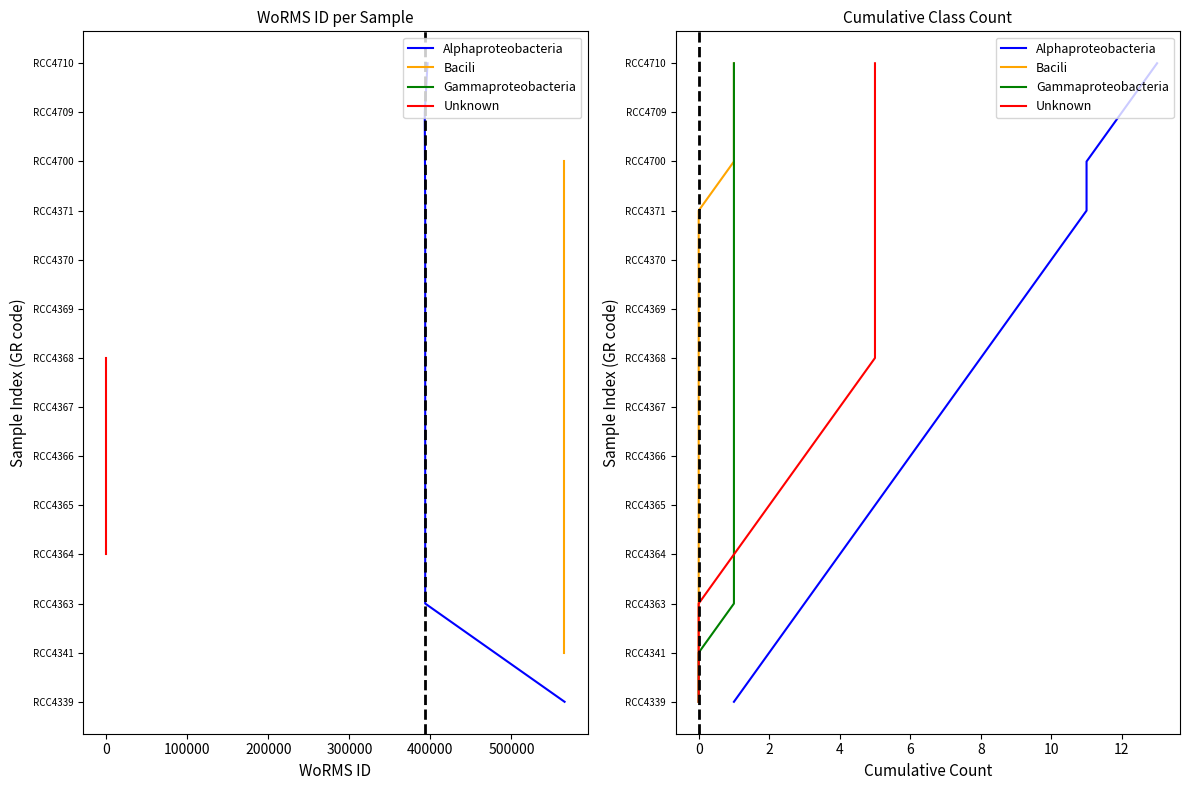

Is it true that Alphaproteobacteria equals 1 at 2?

False